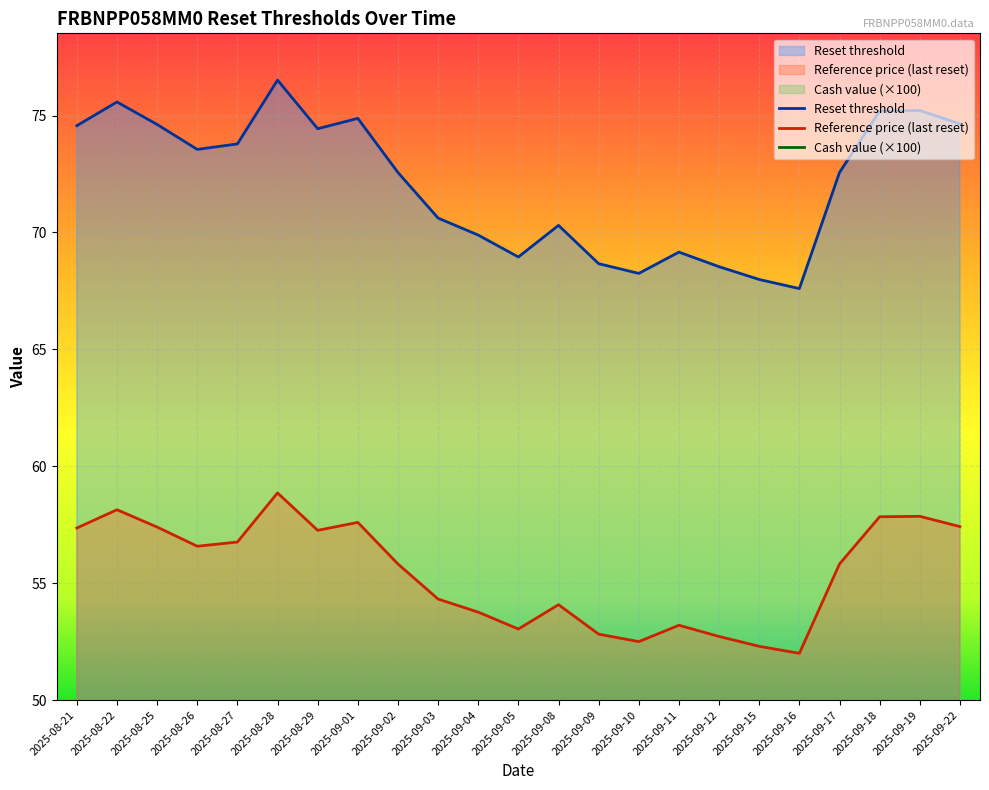

How many values in the Cash value series exceed 6?

11